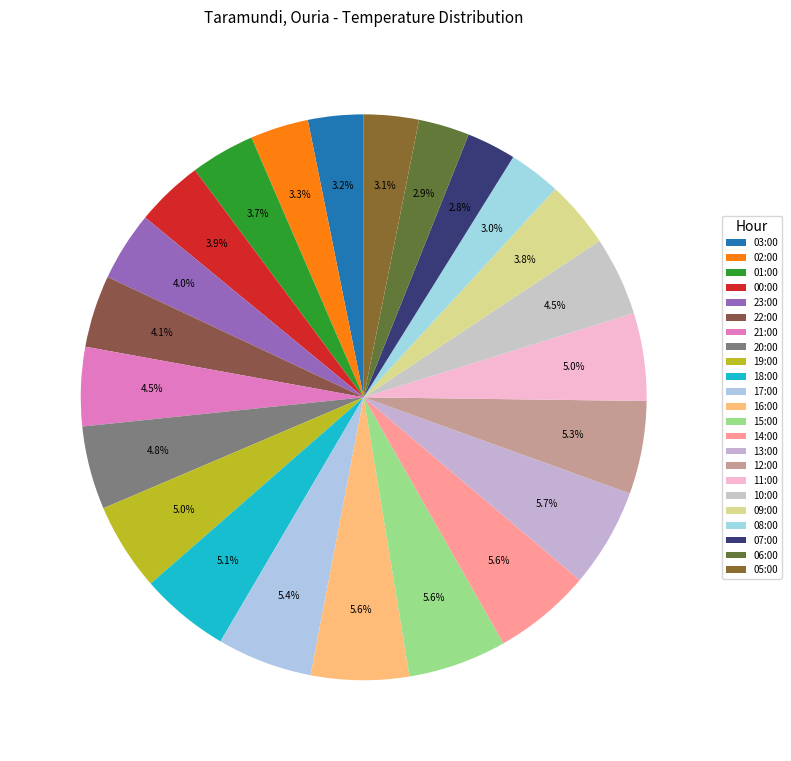

Which has a higher value, 14:00 or 17:00?

14:00